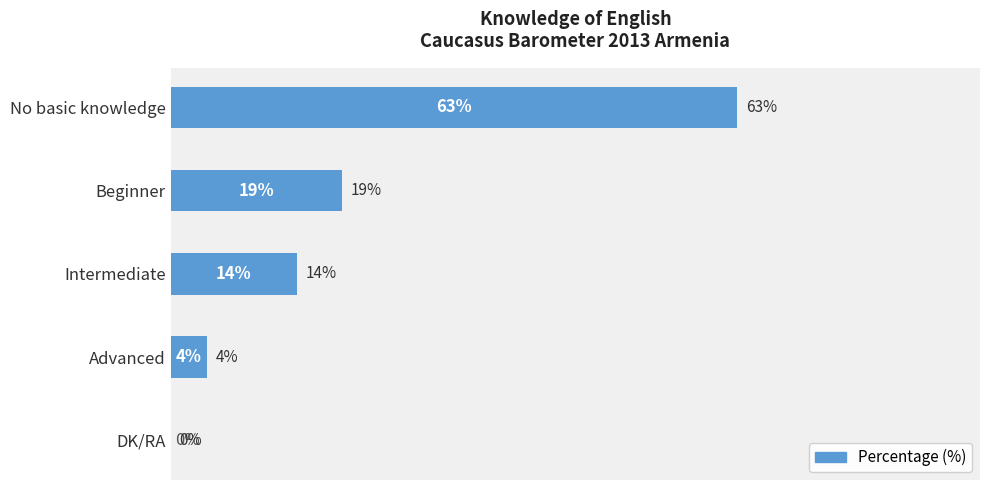

Between DK/RA and No basic knowledge, which is larger?

No basic knowledge